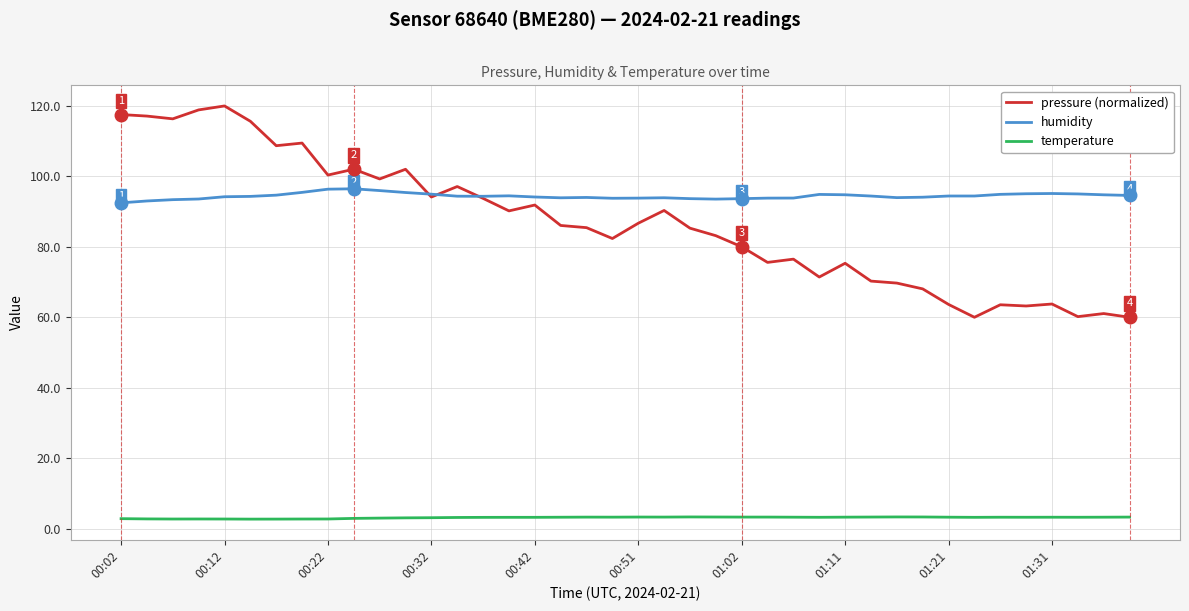

What is the minimum value shown in the chart?

2.7